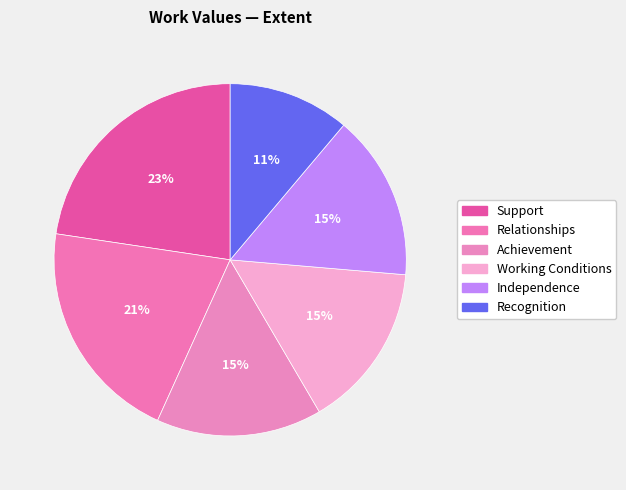

How many segments does this pie chart have?

6